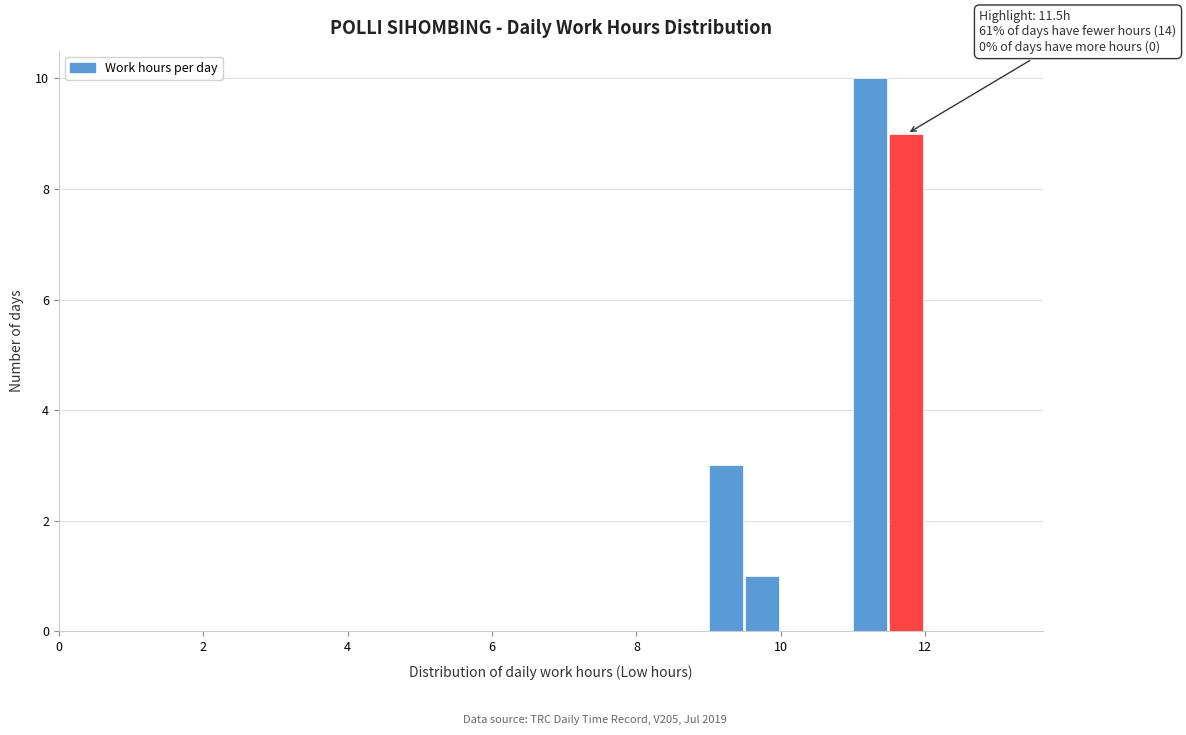

Around what value on the x-axis is the tallest bar? Give the approximate position of its centre, as read against the axis.

11.2